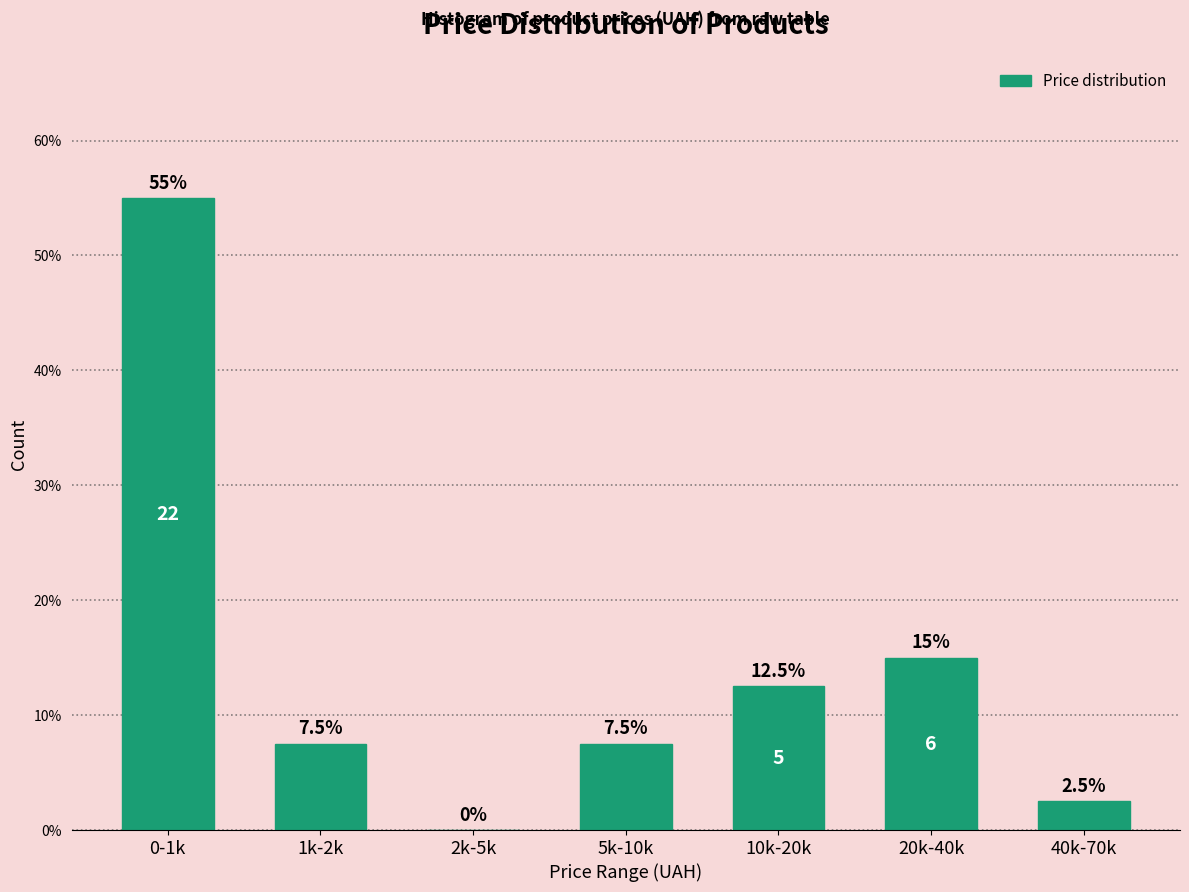

Reading left to right, transcribe all the data shown in this chart.

0-1k=55.0	1k-2k=7.5	2k-5k=0.0	5k-10k=7.5	10k-20k=12.5	20k-40k=15.0	40k-70k=2.5